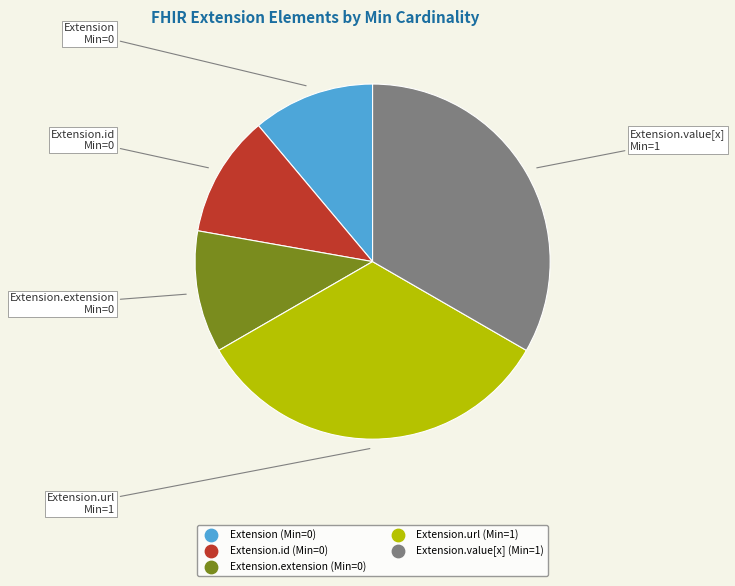

Is there any slice that represents more than half of the pie?

No